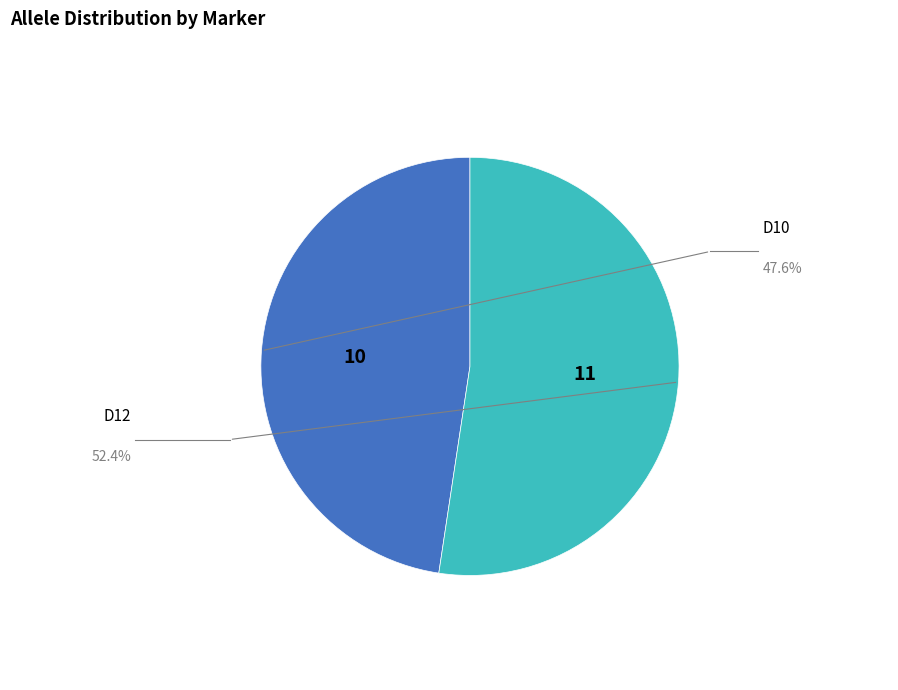

Does any single category account for the majority?

Yes